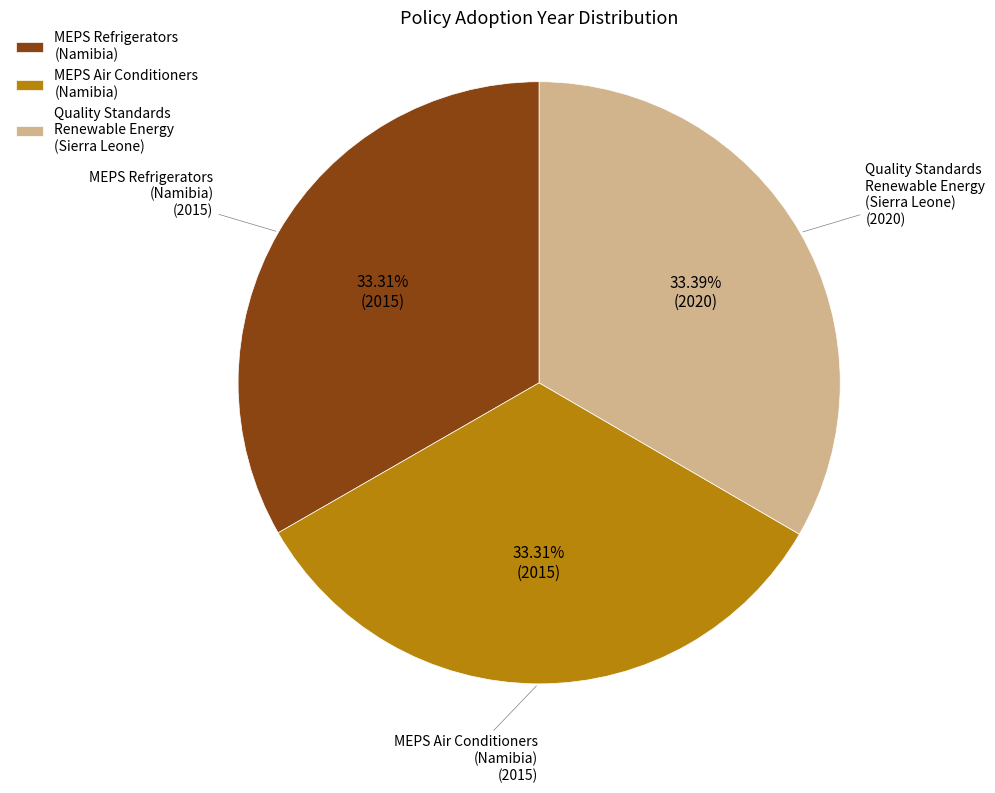

Is there a majority slice in this chart?

No